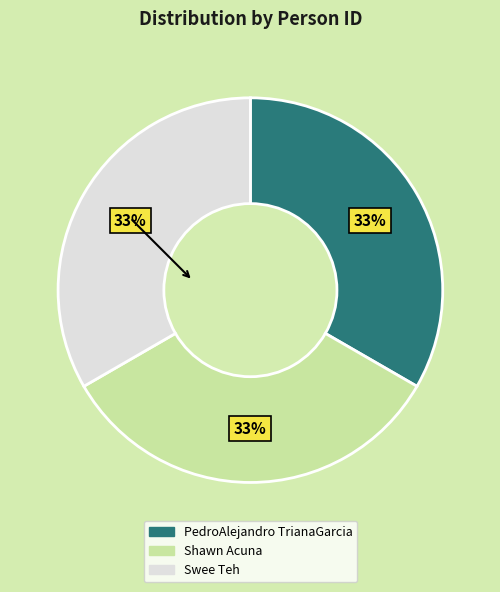

Count the number of slices in the pie.

3